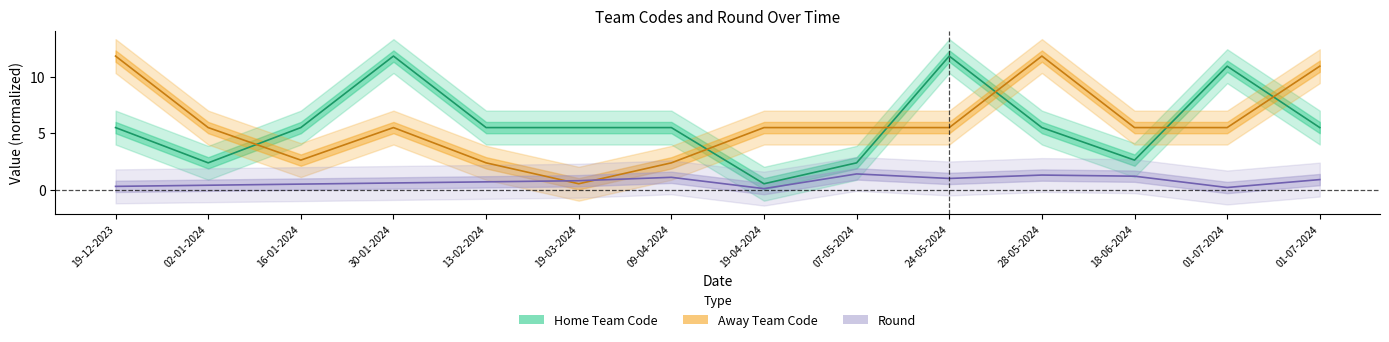

What is the minimum value for Home Team Code (line)?

0.5